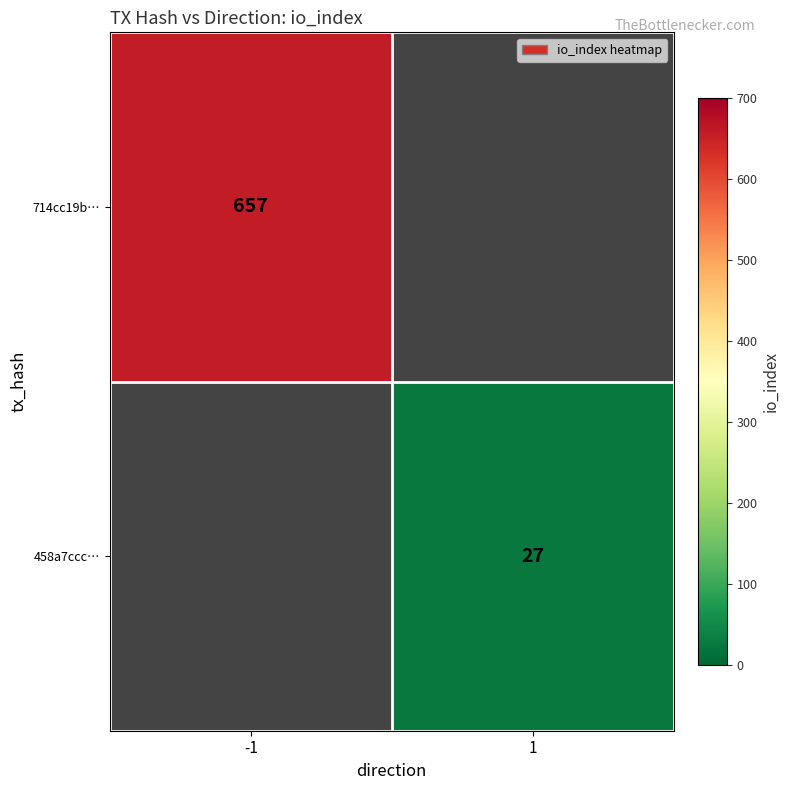

Is it true that 458a7ccc… equals 27 at 1?

True